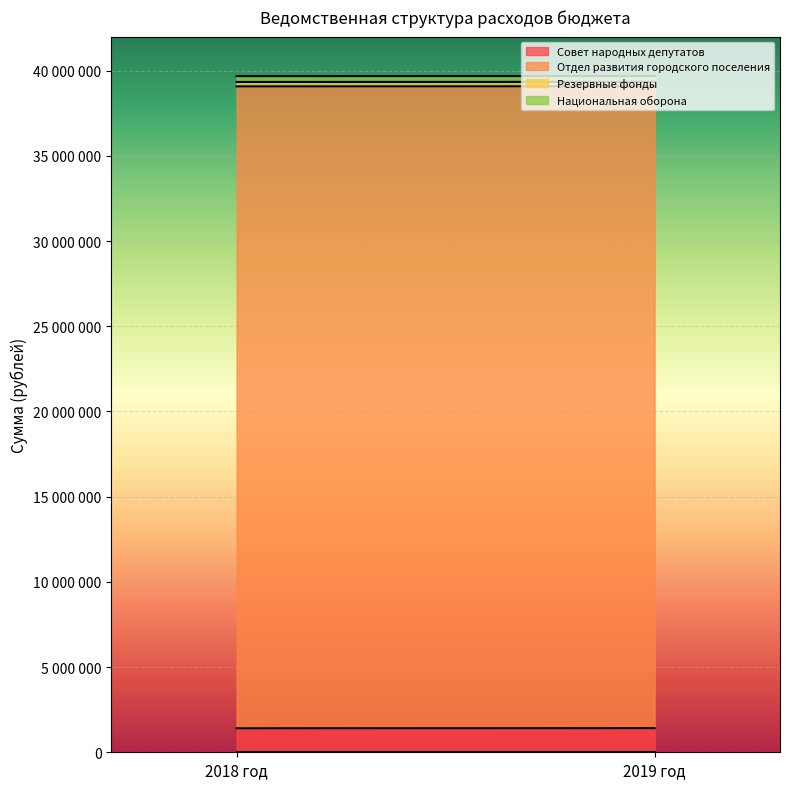

What is the value of the Национальная оборона point at the 2nd from the left?

341800